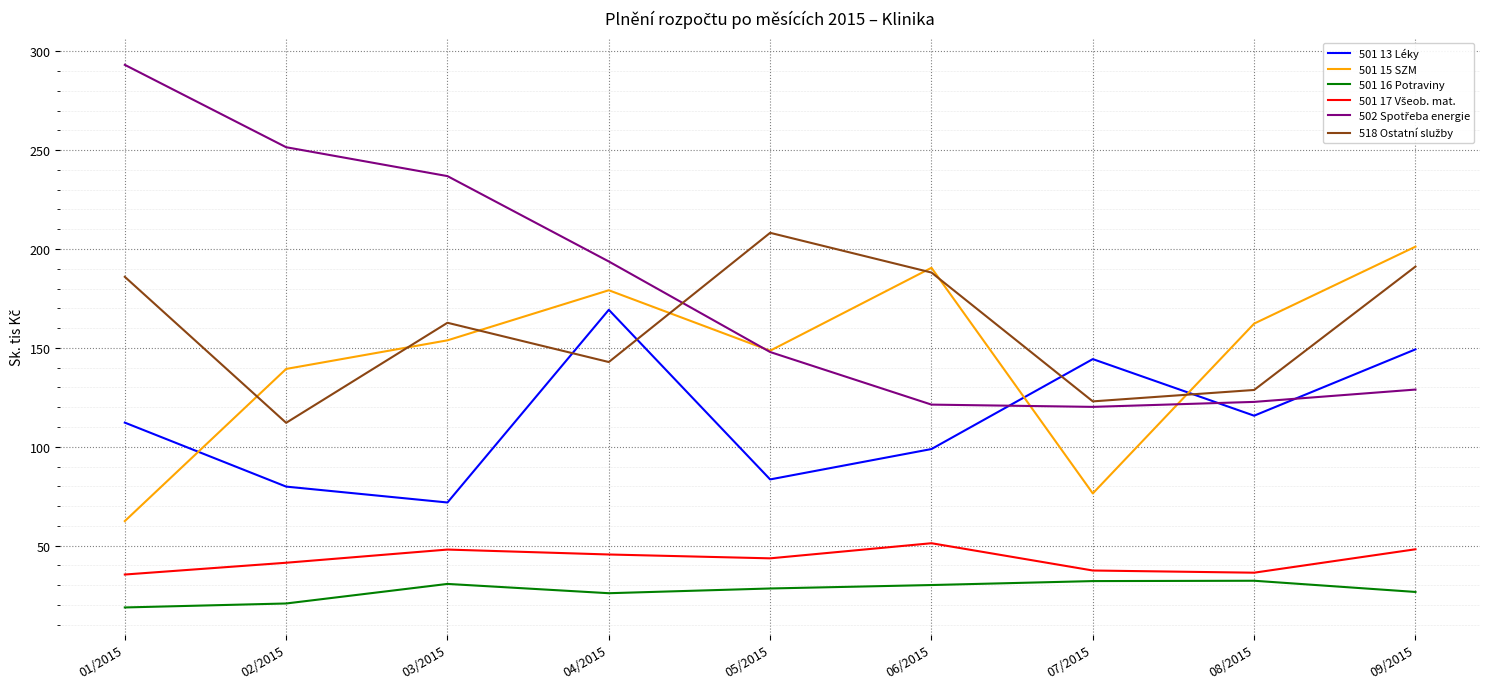

True or false: 501 13 Léky and 501 15 SZM intersect in this chart.

True